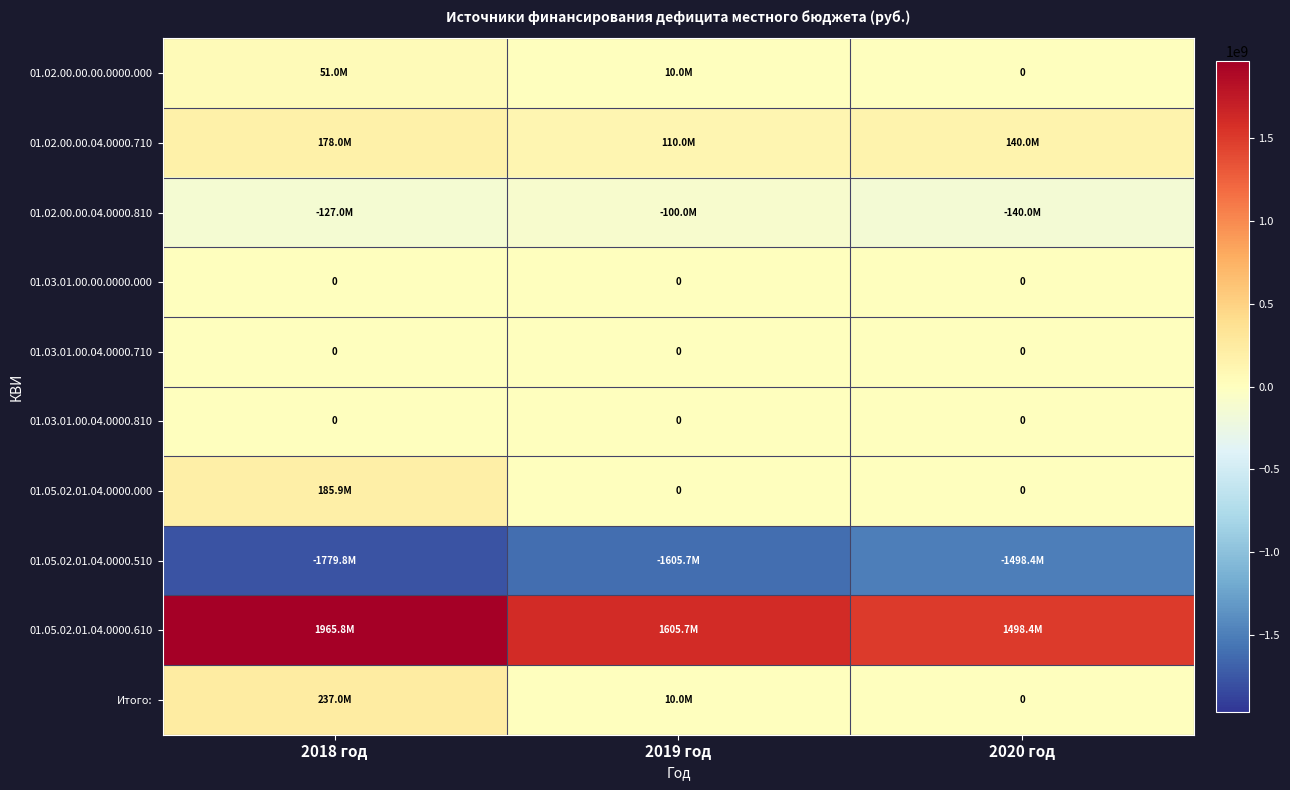

The 01.05.02.01.04.0000.610 series shows 2312018202.4 at 2019 год. True or false?

False